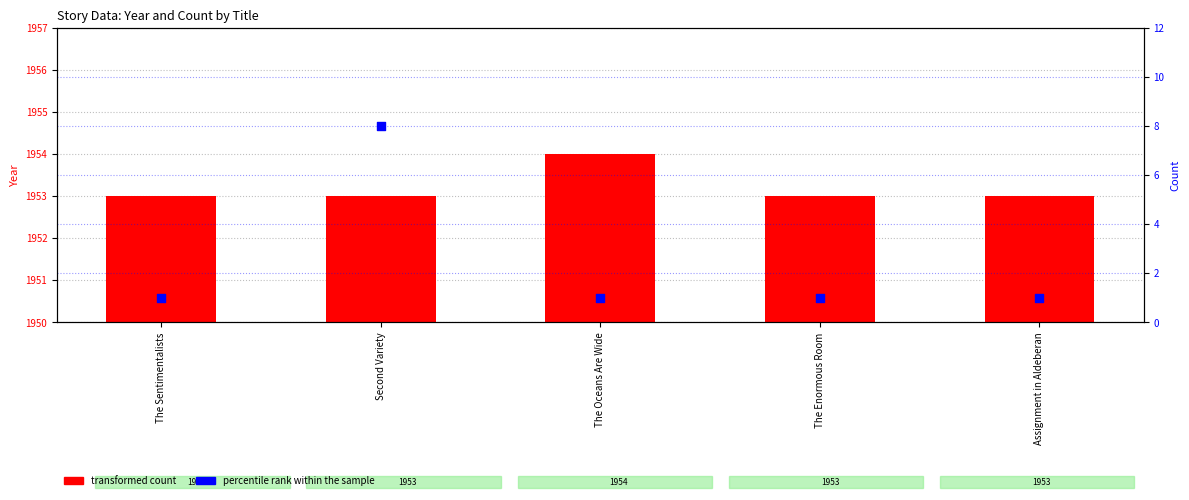

What are all the series names shown in the legend?

transformed count, percentile rank within the sample